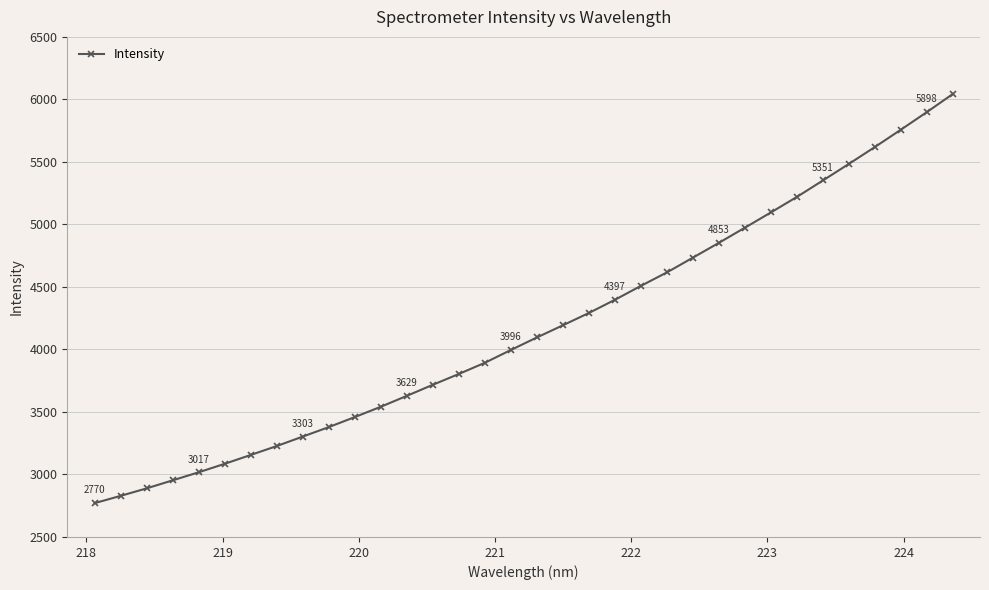

How many lines are shown in the chart?

1